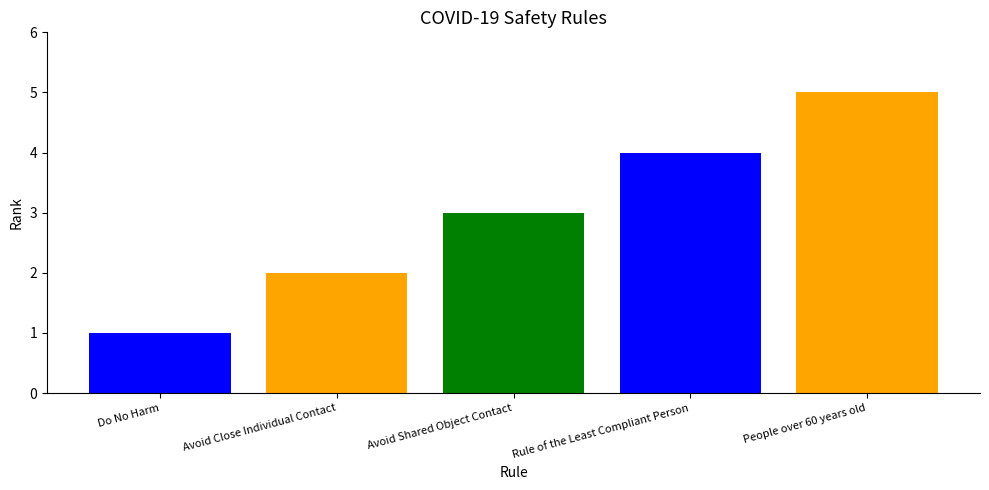

How many bars are there in total?

5